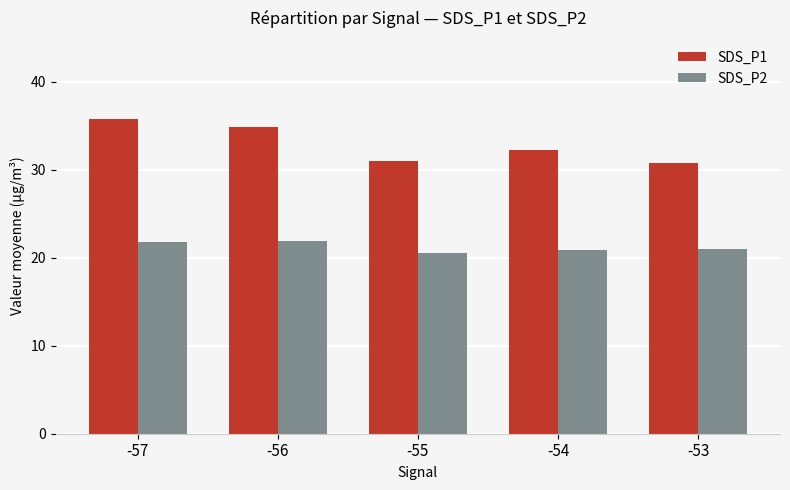

Which category has the highest value across all series?

-57